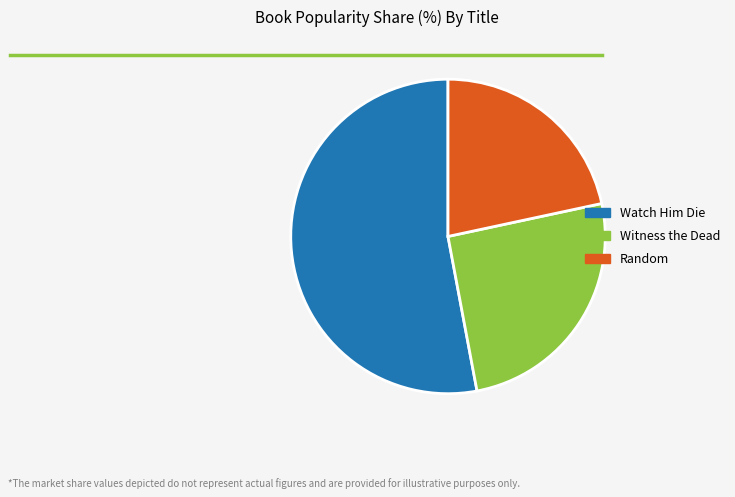

Which slice is the largest?

Watch Him Die